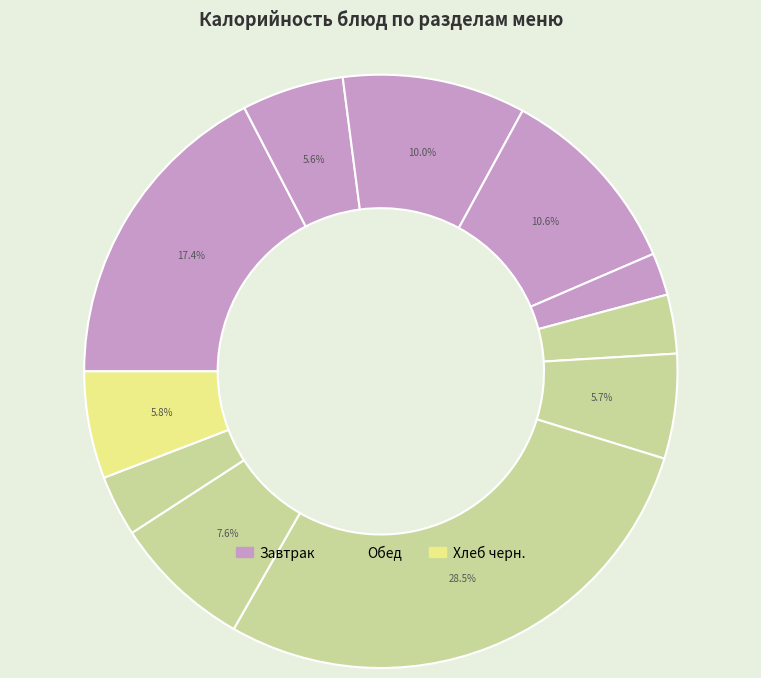

How many slices are in this pie chart?

11